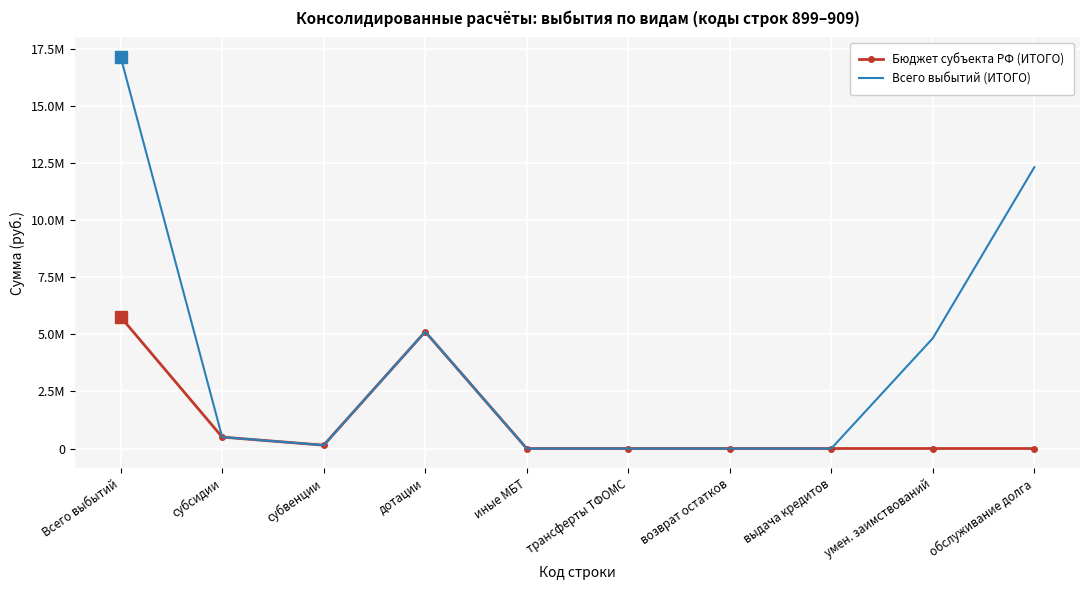

At which label does Всего выбытий (ИТОГО) first exceed 500225?

Всего выбытий